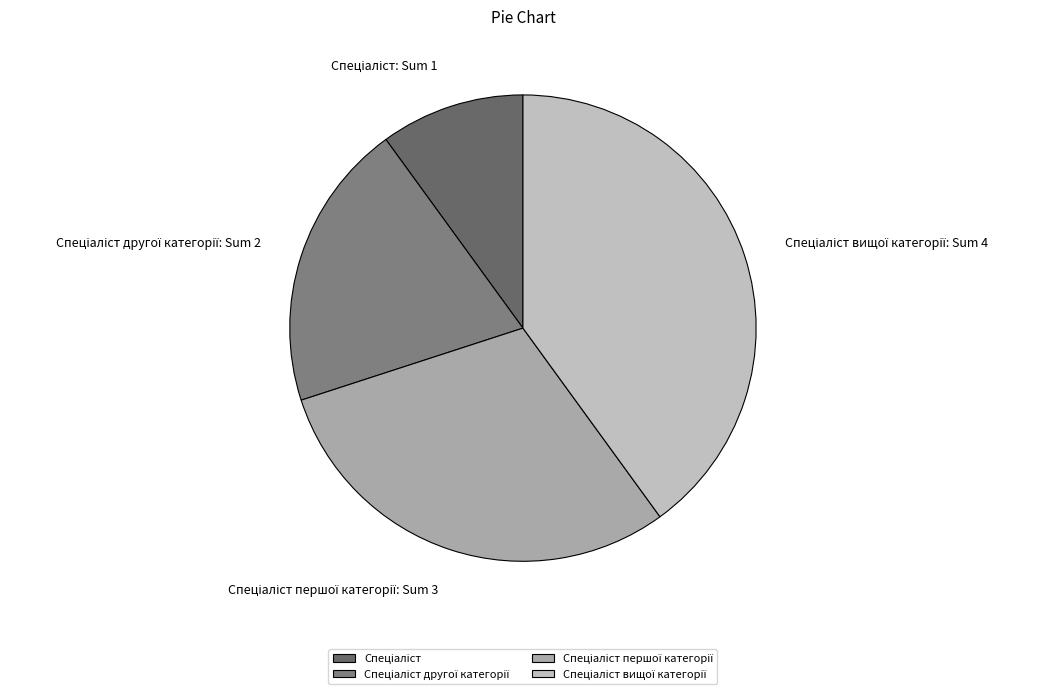

Is there any slice that represents more than half of the pie?

No